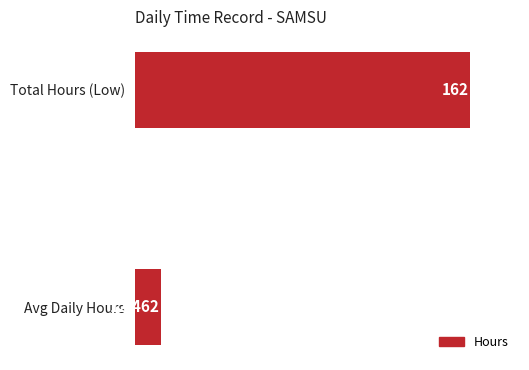

Is it true that the value at Total Hours (Low) is 227.0?

False